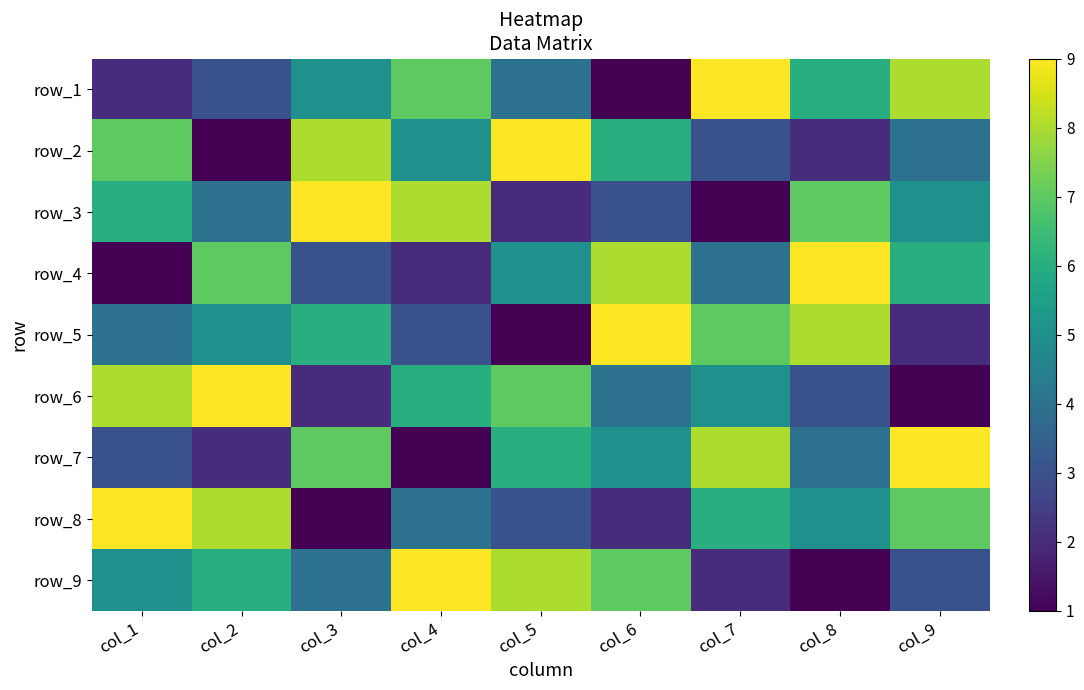

Is it true that row_3 equals 6 at col_7?

False